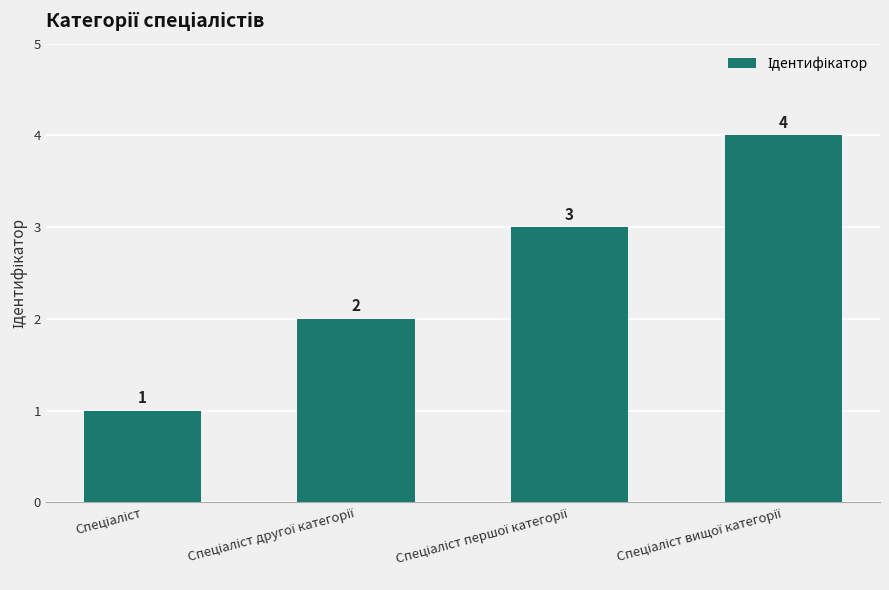

What is the maximum value shown in the chart?

4